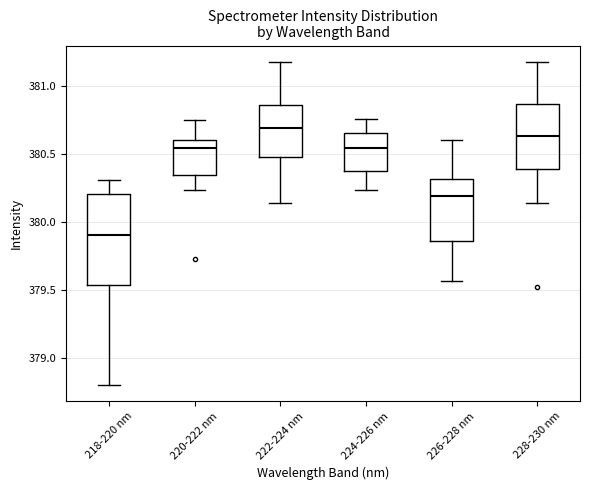

Where does the median line of the box for 218-220 nm sit on the y-axis? The values are not printed on the chart, so give them approximately, as read against the axis.

379.90